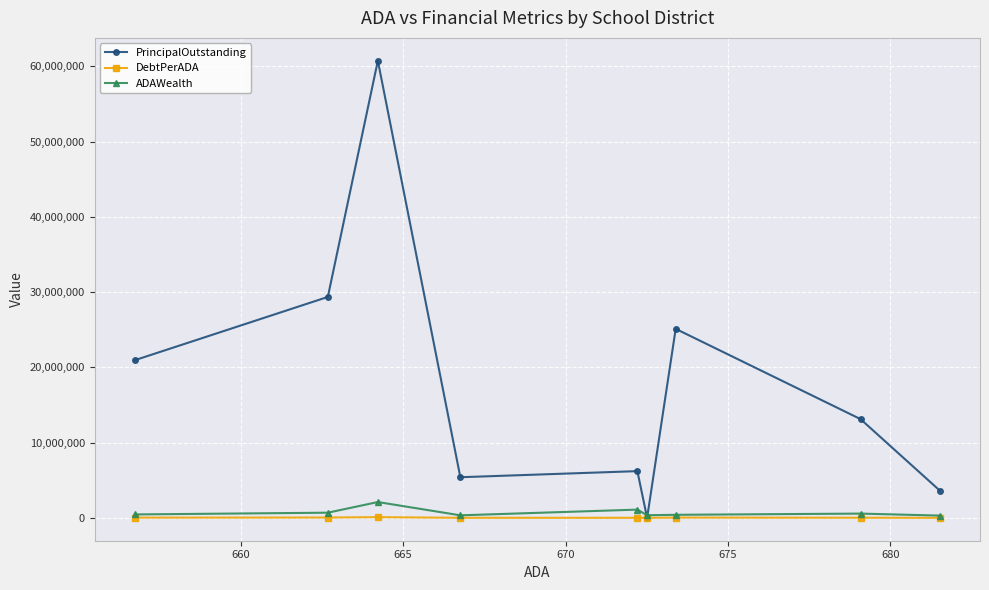

What is the value of the PrincipalOutstanding point at the 9th from the left?

3630000.0